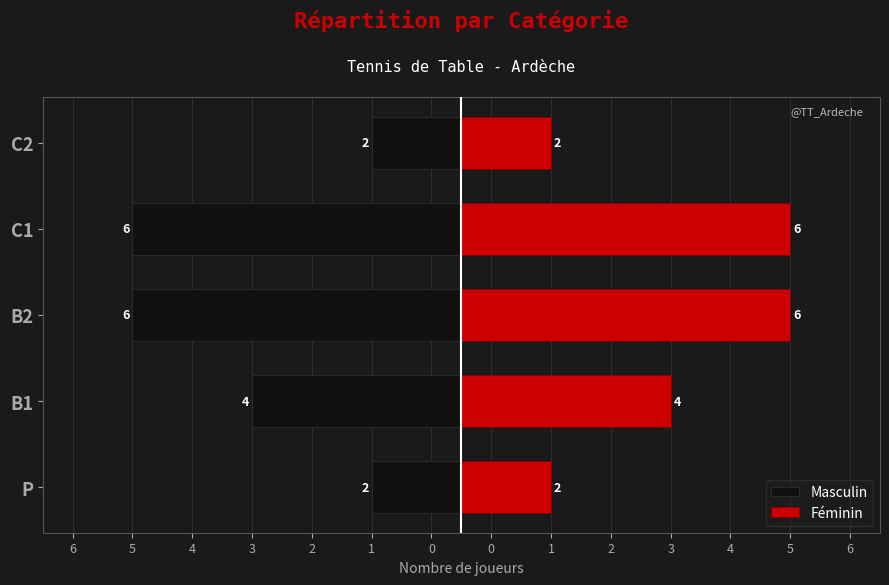

How many values in the Féminin series exceed 3?

3